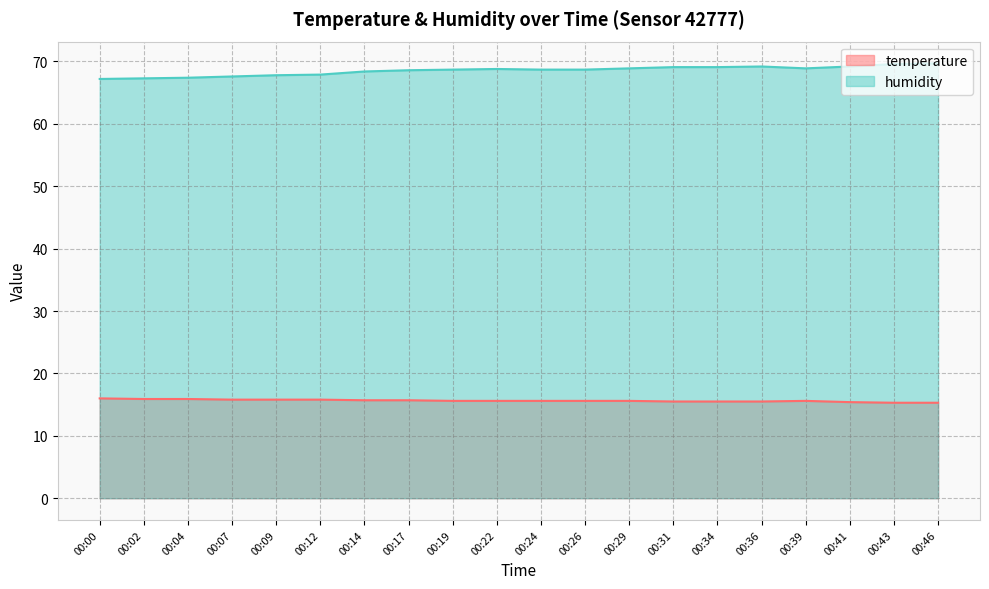

Reading left to right, what are all the values shown in this chart?

temperature: 16.0	15.9	15.9	15.8	15.8	15.8	15.7	15.7	15.6	15.6	15.6	15.6	15.6	15.5	15.5	15.5	15.6	15.4	15.3	15.3
humidity: 67.2	67.3	67.4	67.6	67.8	67.9	68.4	68.6	68.7	68.8	68.7	68.7	68.9	69.1	69.1	69.2	68.9	69.2	69.6	69.7